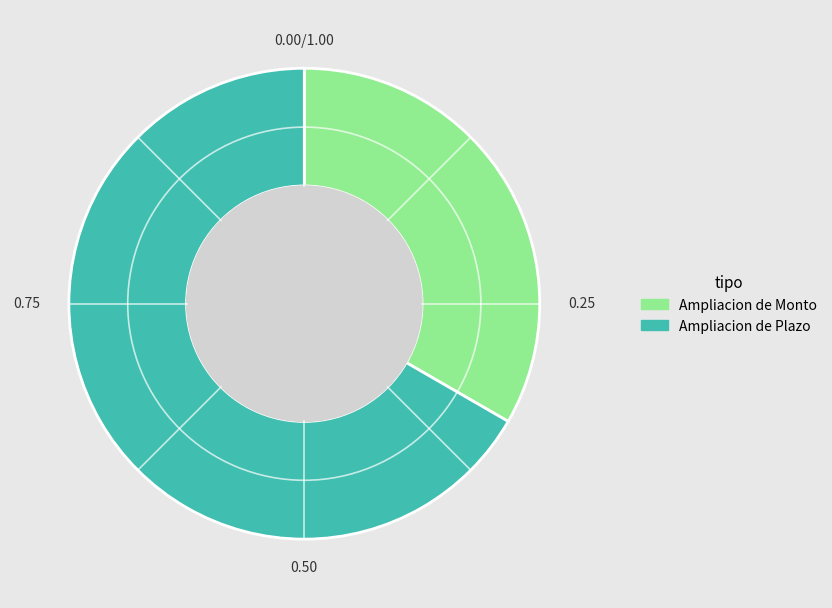

What is the smallest slice in the pie chart?

Ampliacion de Monto